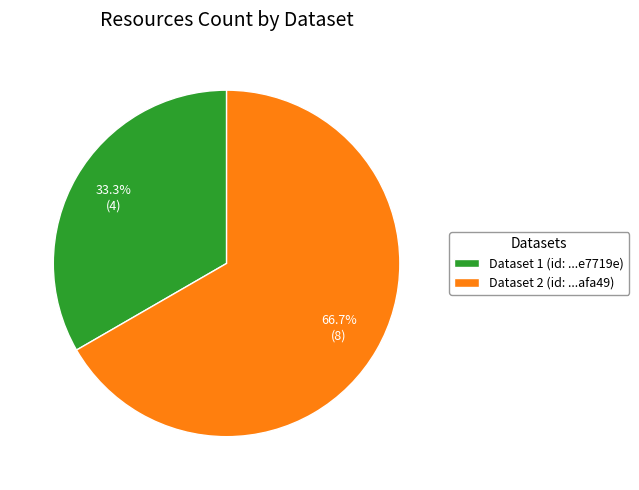

Between Dataset 2 (id: ...afa49) and Dataset 1 (id: ...e7719e), which is larger?

Dataset 2 (id: ...afa49)